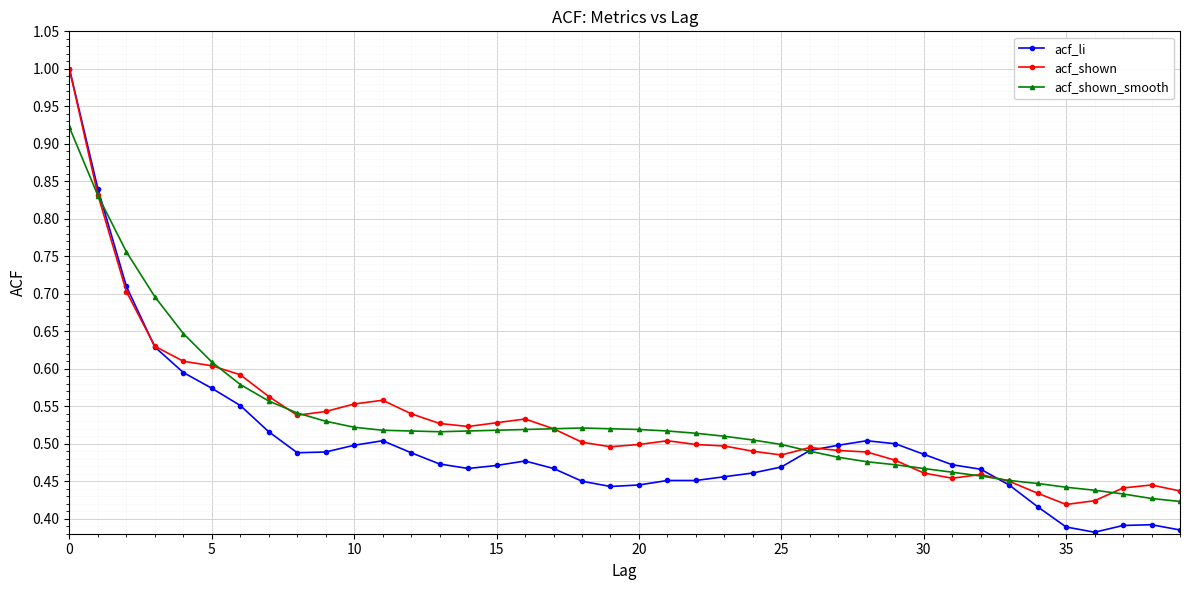

At how many categories does at least one series exceed 0?

40